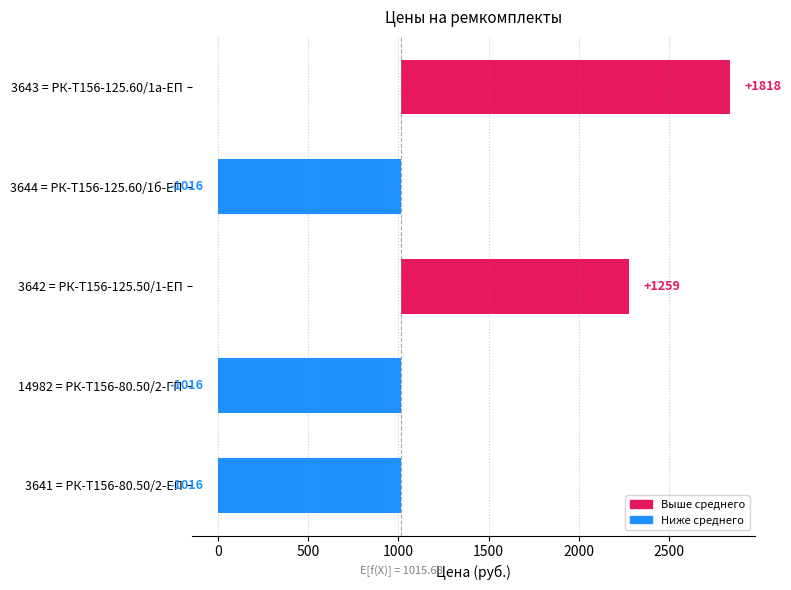

What is the average value?

6.0